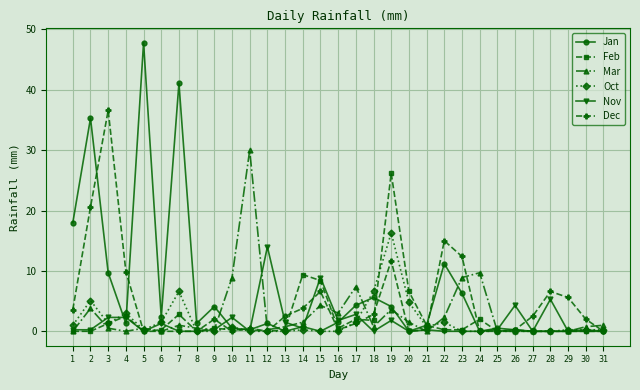

Which series changed the most between 11 and 25?

Mar